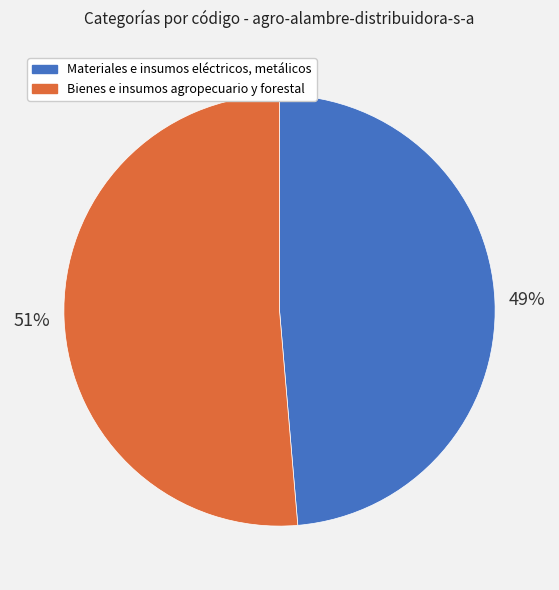

Do Bienes e insumos agropecuario y forestal and Materiales e insumos eléctricos, metálicos together represent more than half of the pie?

Yes